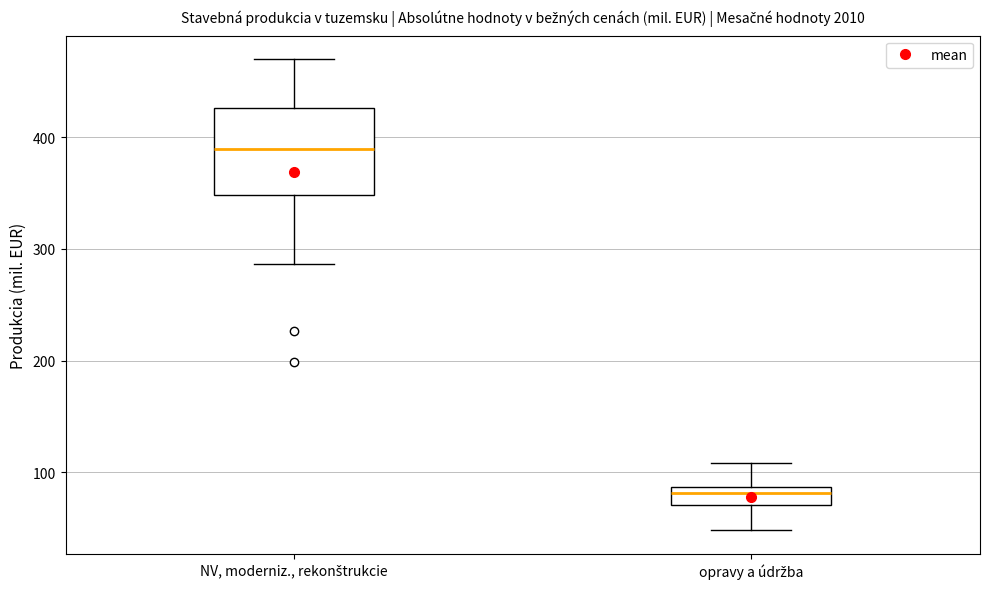

Reading left to right, read every box against the y-axis: the position of its median line, the range the box covers, and the ends of its whiskers. The values are not printed on the chart, so give them approximately, as read against the axis.

NV, moderniz., rekonštrukcie: median 390, box 350 to 430, whiskers 290 to 470
opravy a údržba: median 80, box 70 to 90, whiskers 50 to 110